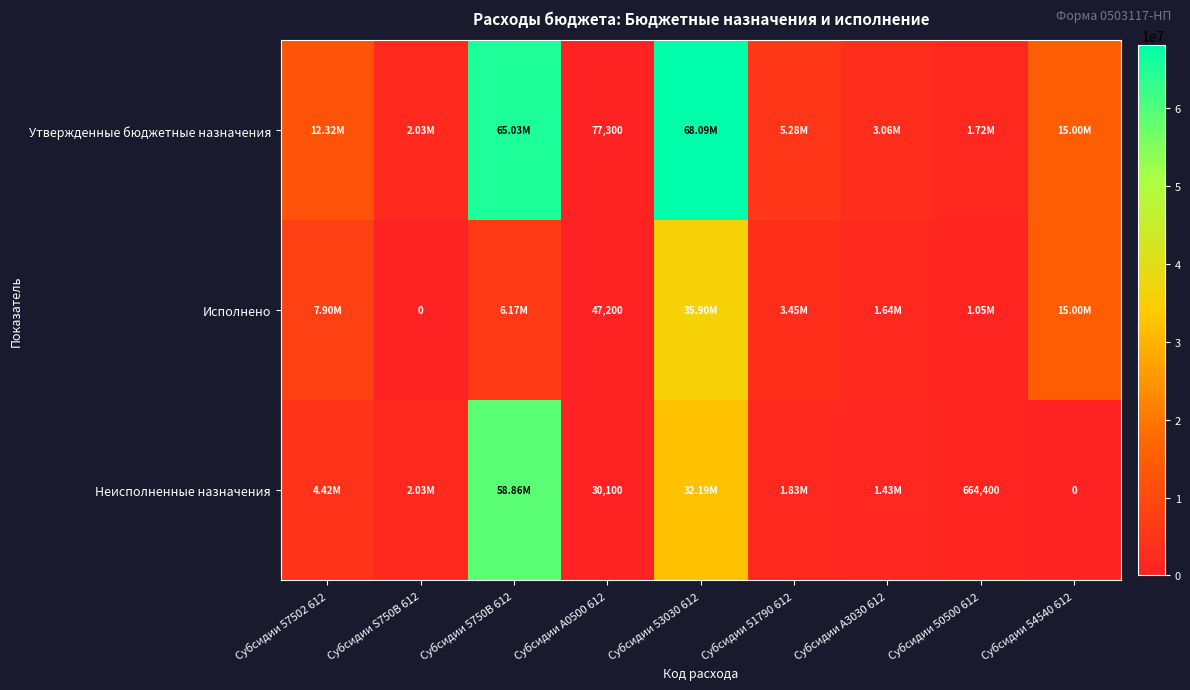

What is the highest value of the Неисполненные назначения series?

58863857.5